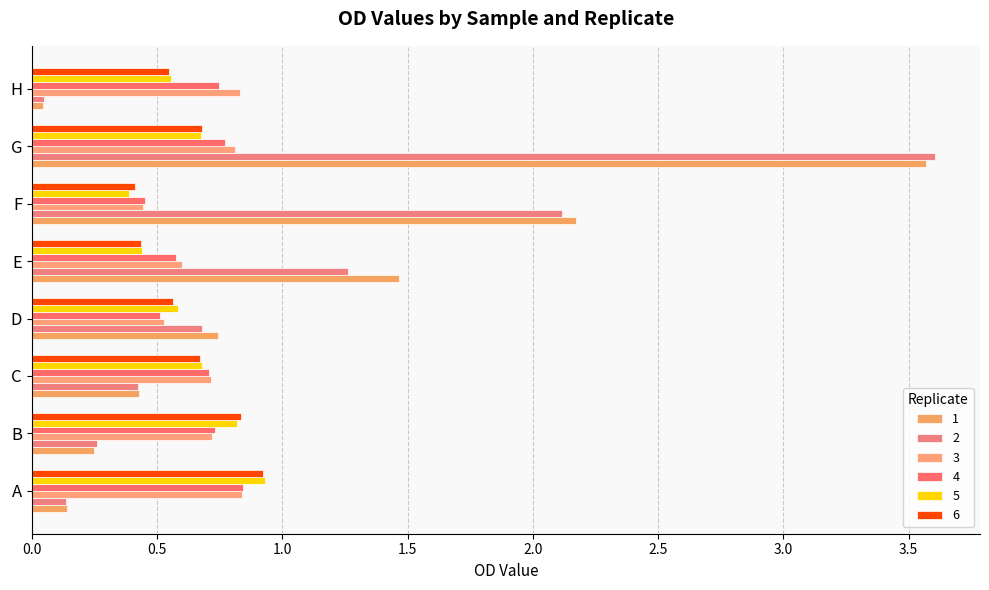

How many distinct data groups are displayed?

6